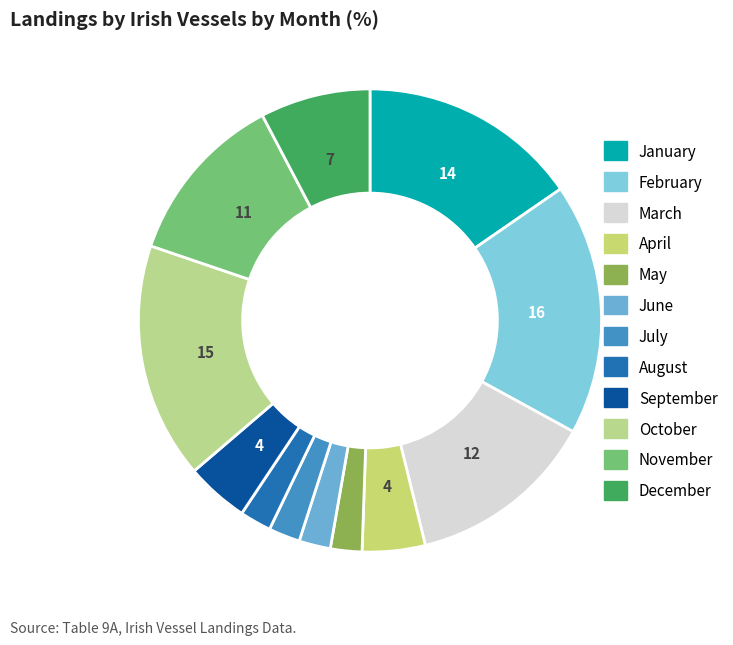

What is the total percentage of July and March?

15.4%